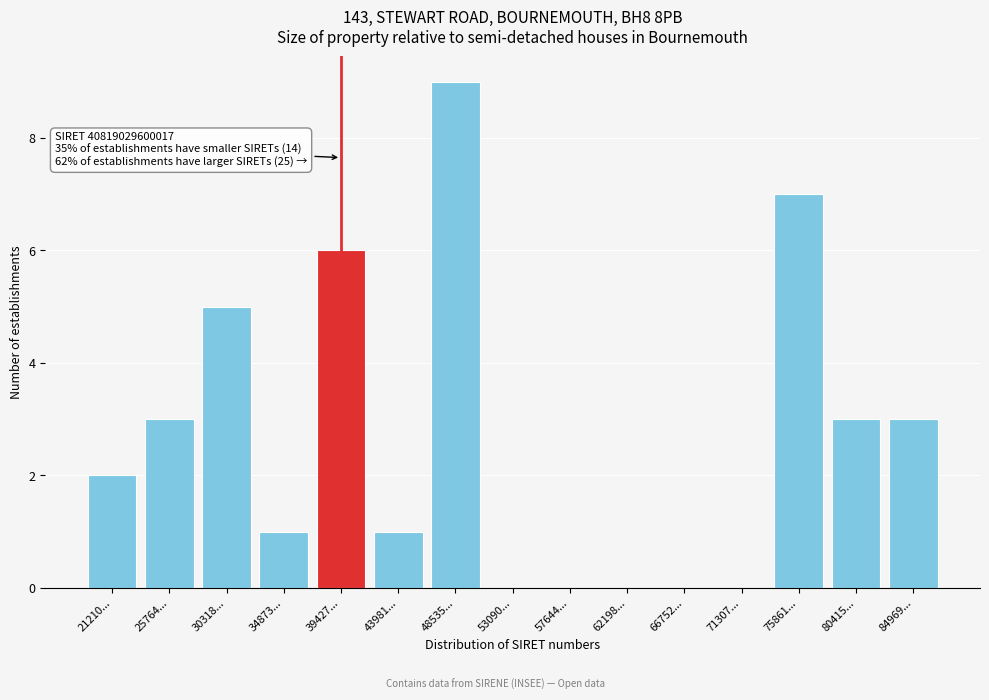

Reading left to right, what are all the values shown in this chart?

21210...=2	25764...=3	30318...=5	34873...=1	39427...=6	43981...=1	48535...=9	53090...=0	57644...=0	62198...=0	66752...=0	71307...=0	75861...=7	80415...=3	84969...=3